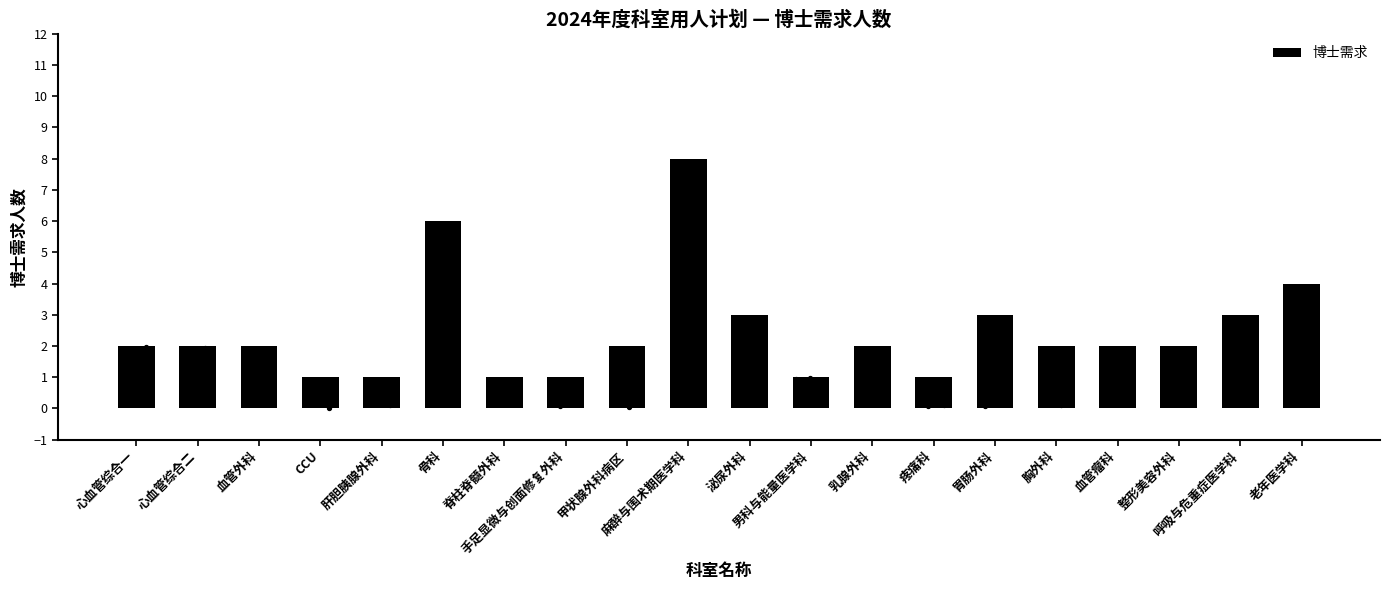

What is the change in value from 骨科 to 手足显微与创面修复外科?

-5